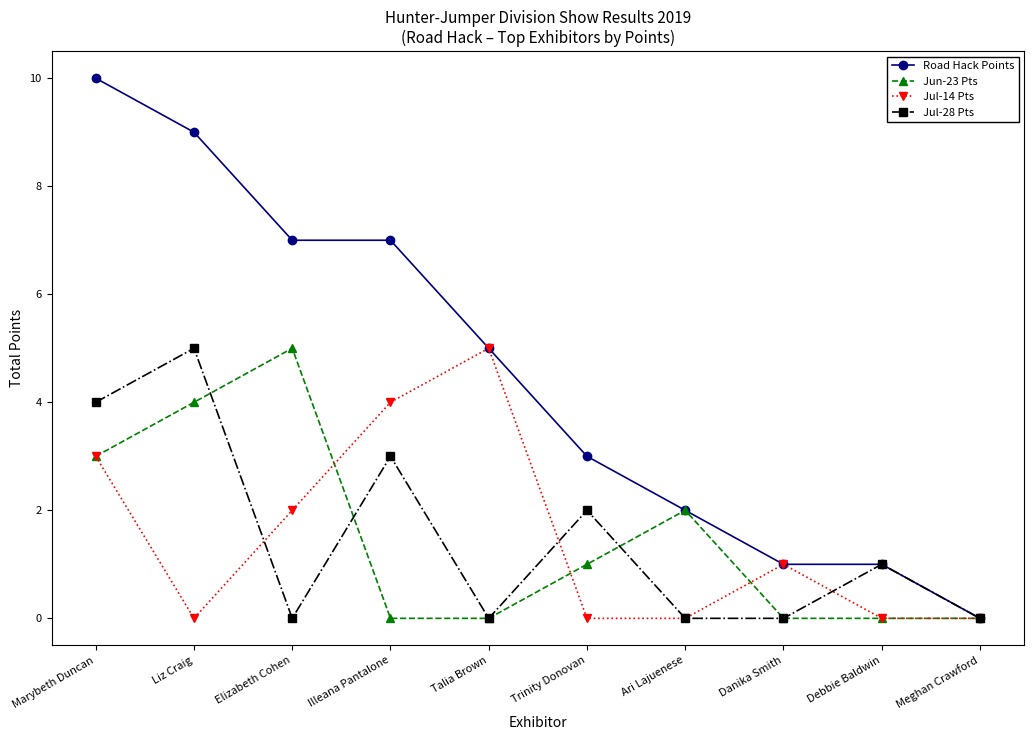

How many Road Hack Points values are between 1 and 7?

7